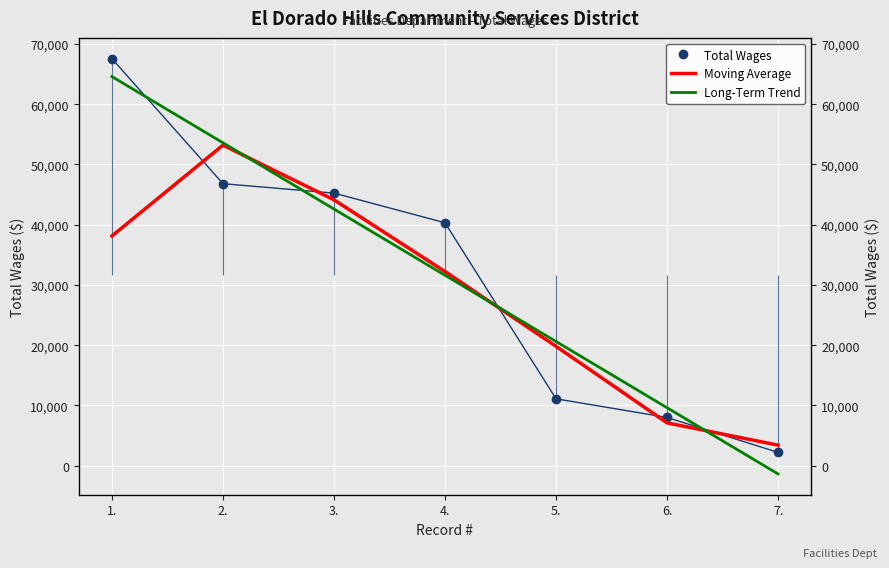

Between which two adjacent categories do Long-Term Trend and Moving Average first intersect?

2. and 3.